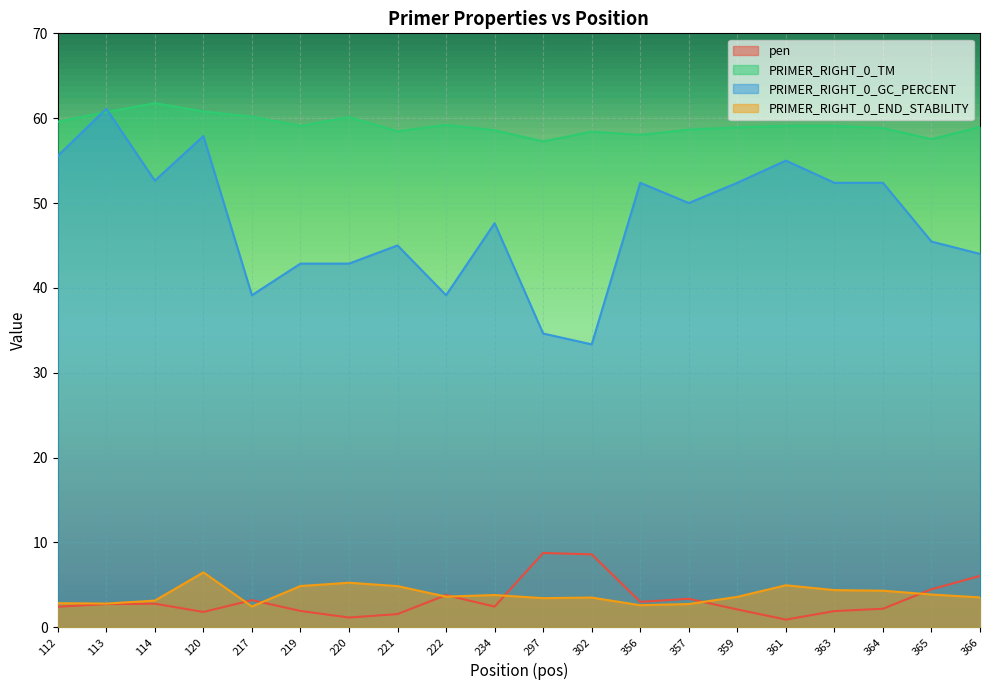

How many lines are shown in the chart?

4